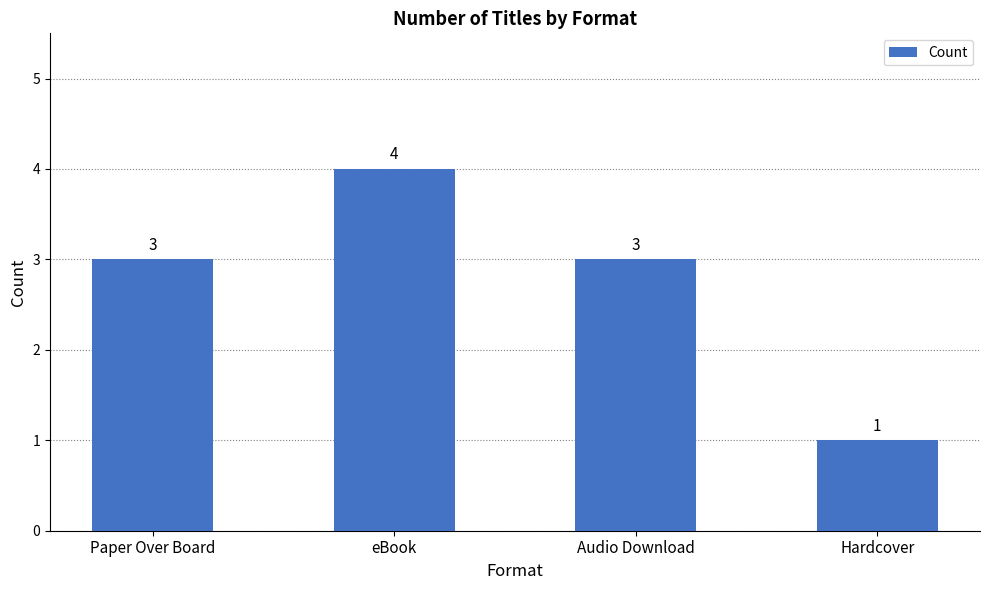

Reading left to right, list all the values displayed in this chart.

3	4	3	1